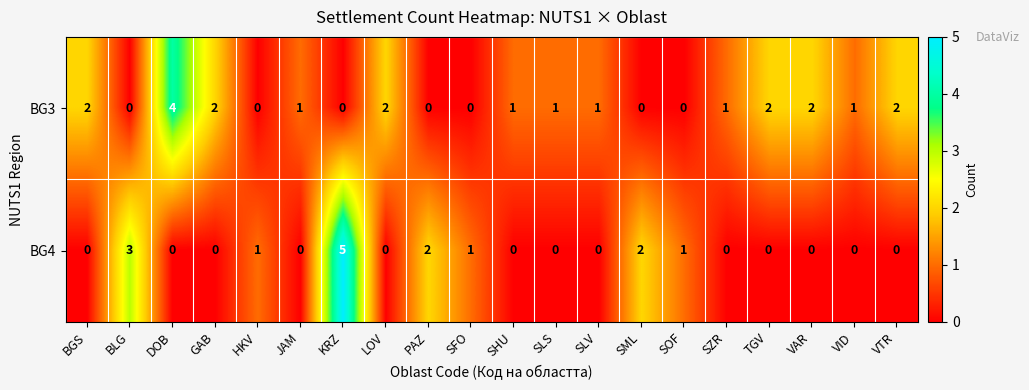

Rank the series by their average value, from lowest to highest.

BG4, BG3